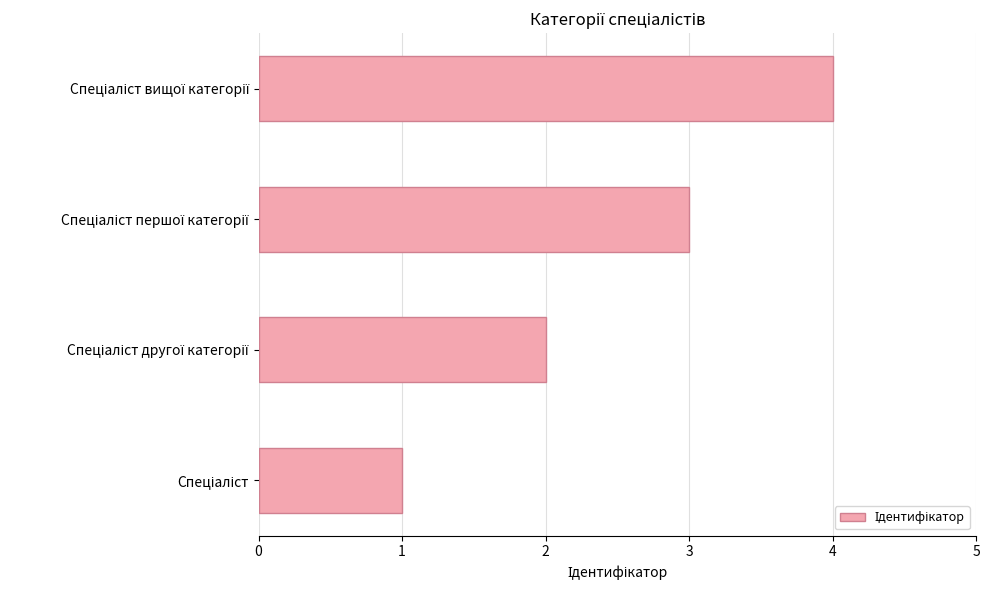

What is the difference between the maximum and minimum values?

3